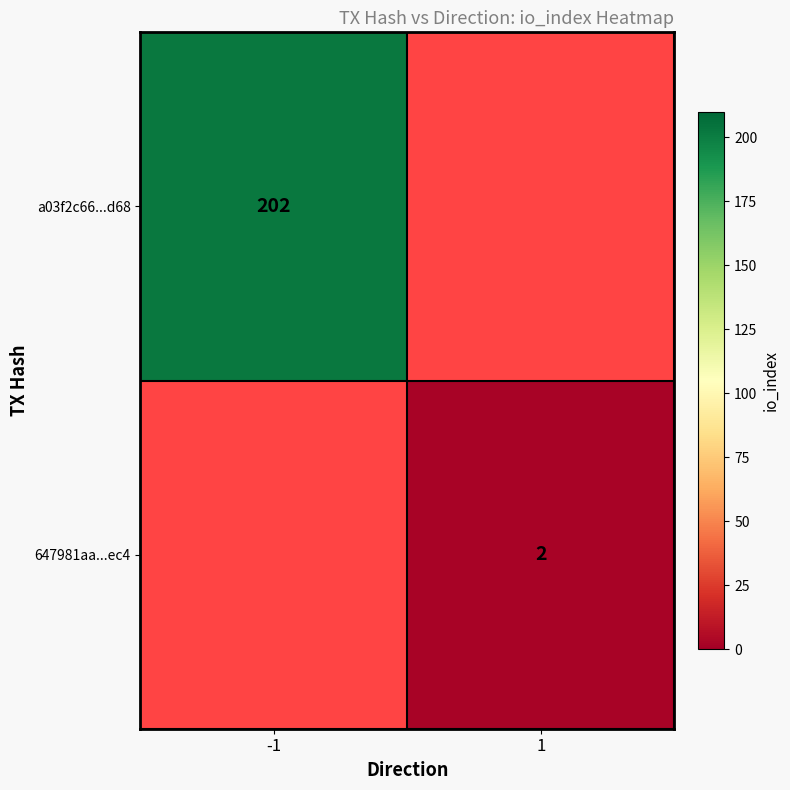

The a03f2c66...d68 series shows 57 at -1. True or false?

False